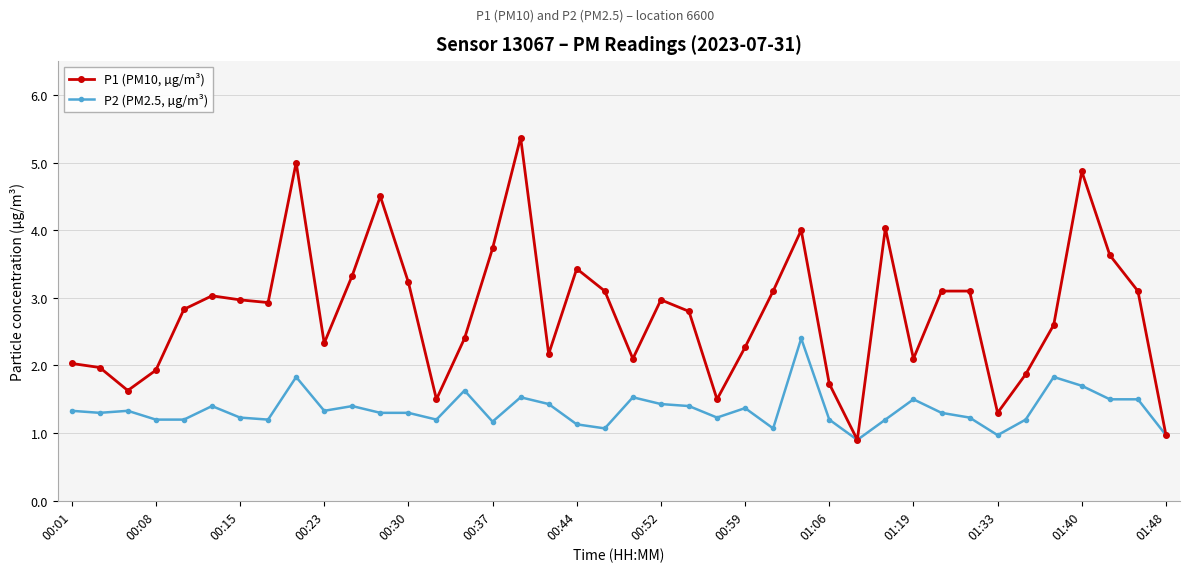

True or false: P2 (PM2.5, µg/m³) has more than 2 interior local peaks.

True